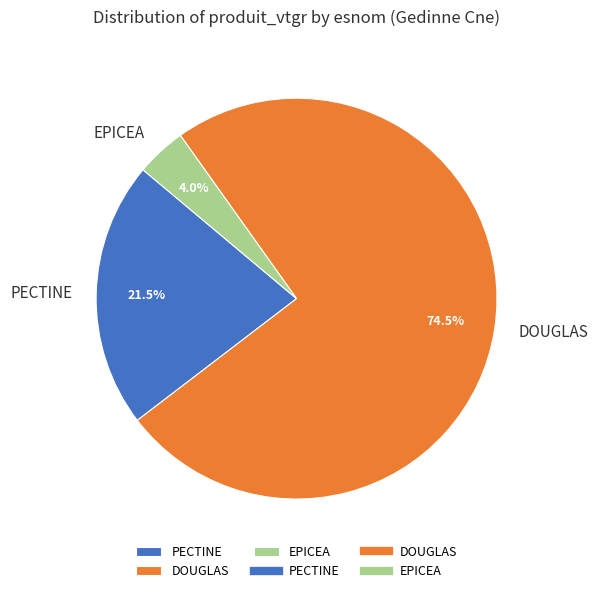

What percentage do EPICEA and PECTINE together represent?

25.5%